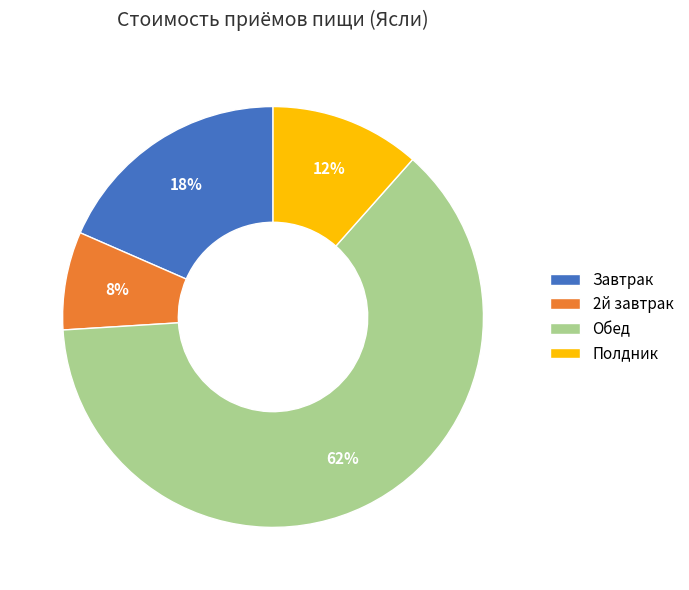

To the nearest percent, what is the combined percentage of Полдник and Обед?

74%